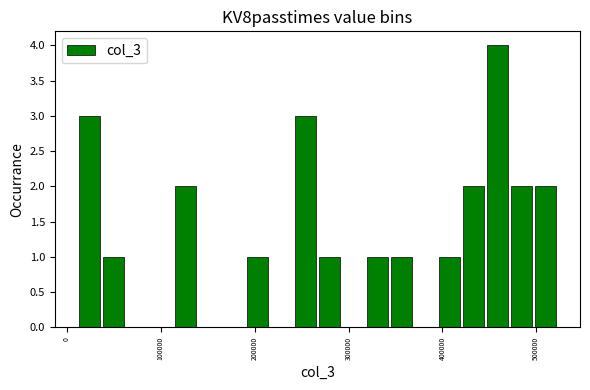

Around what value on the x-axis is the tallest bar? Give the approximate position of its centre, as read against the axis.

460000